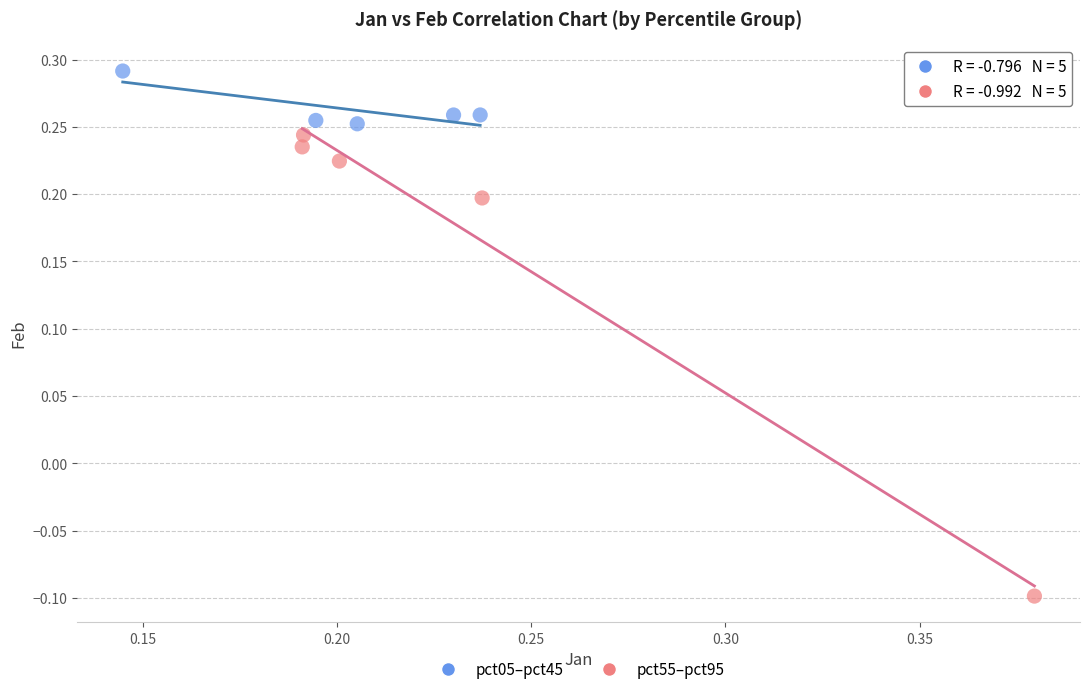

Which series contains the lowest Y value?

pct55–pct95